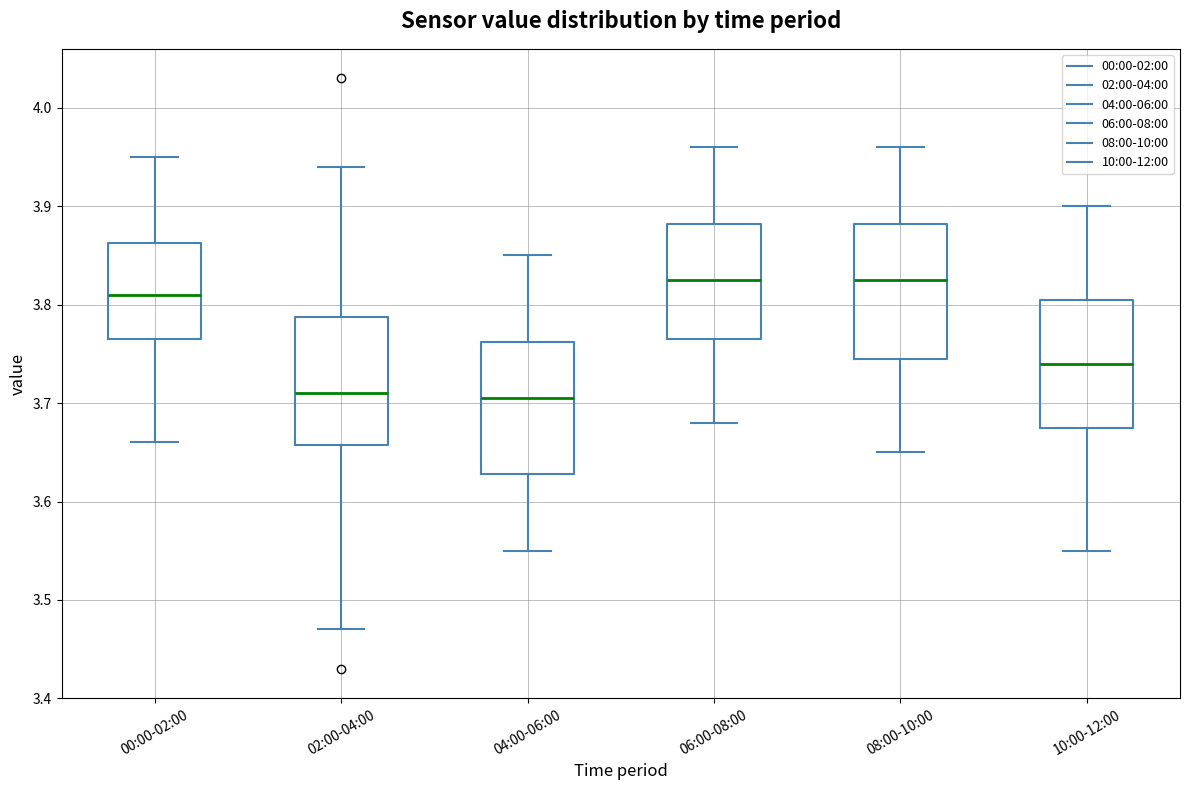

Reading left to right, read every box against the y-axis: the position of its median line, the range the box covers, and the ends of its whiskers. The values are not printed on the chart, so give them approximately, as read against the axis.

00:00-02:00: median 3.81, box 3.77 to 3.86, whiskers 3.66 to 3.95
02:00-04:00: median 3.71, box 3.66 to 3.79, whiskers 3.47 to 3.94
04:00-06:00: median 3.71, box 3.63 to 3.76, whiskers 3.55 to 3.85
06:00-08:00: median 3.83, box 3.77 to 3.88, whiskers 3.68 to 3.96
08:00-10:00: median 3.83, box 3.75 to 3.88, whiskers 3.65 to 3.96
10:00-12:00: median 3.74, box 3.68 to 3.81, whiskers 3.55 to 3.90